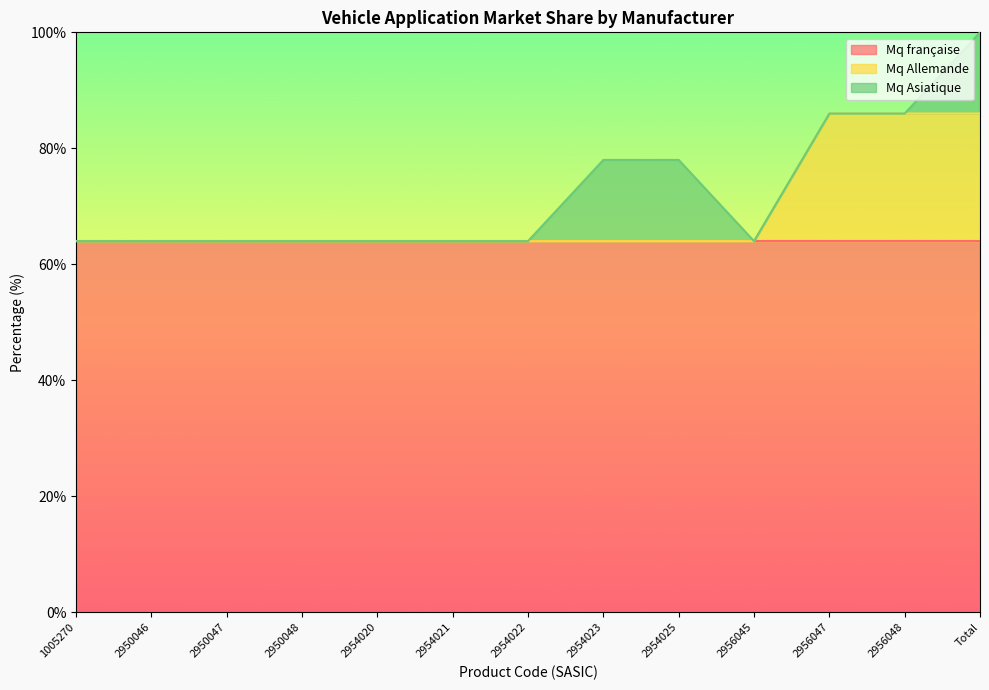

The value of Mq française at 2954023 is 27. True or false?

False